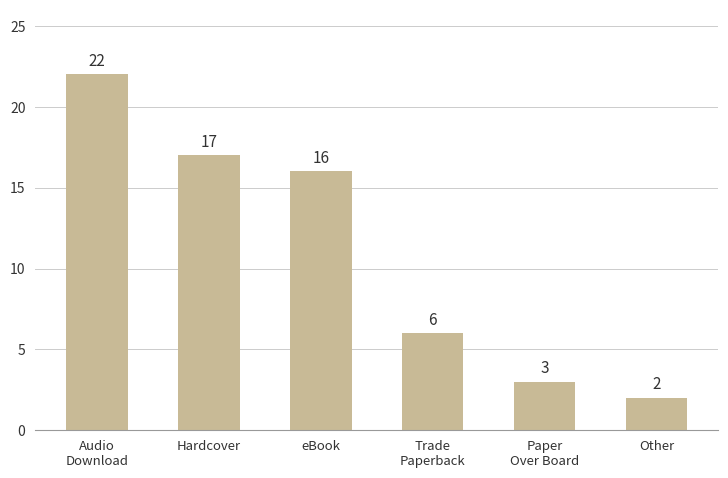

How many categories are shown in the chart?

6